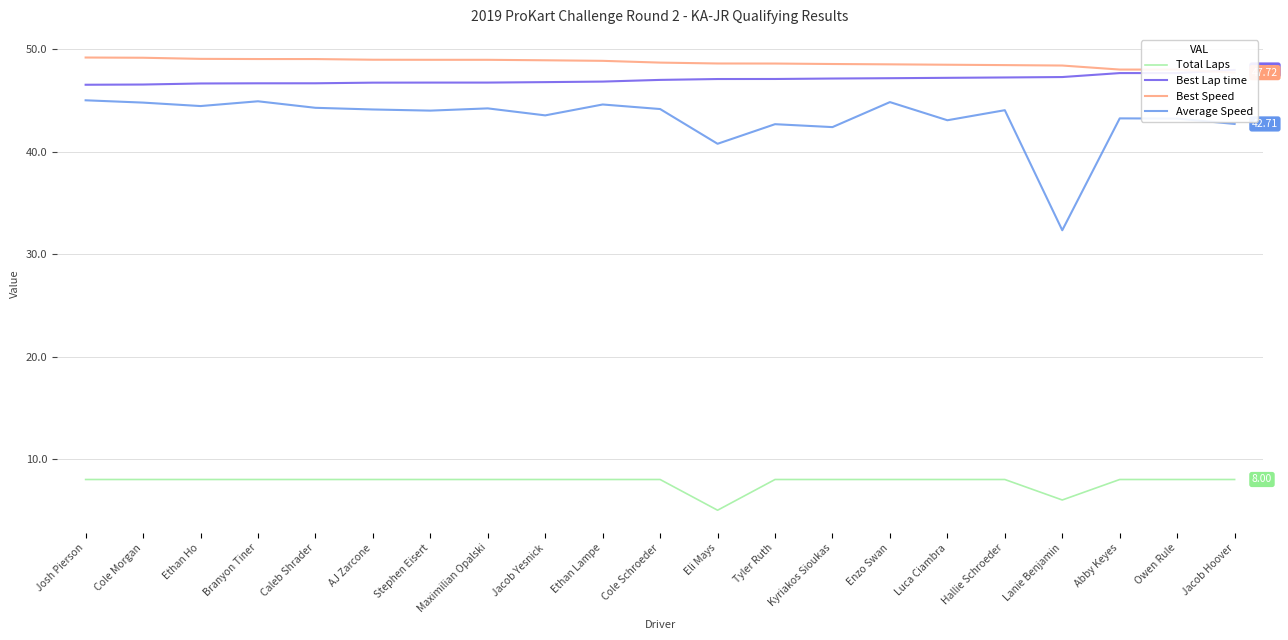

At which category does Average Speed reach its first local peak?

Branyon Tiner